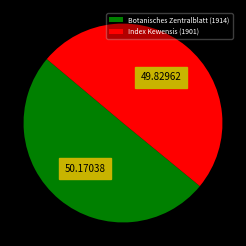

Is it true that Index Kewensis (1901) is 56% of the pie?

False